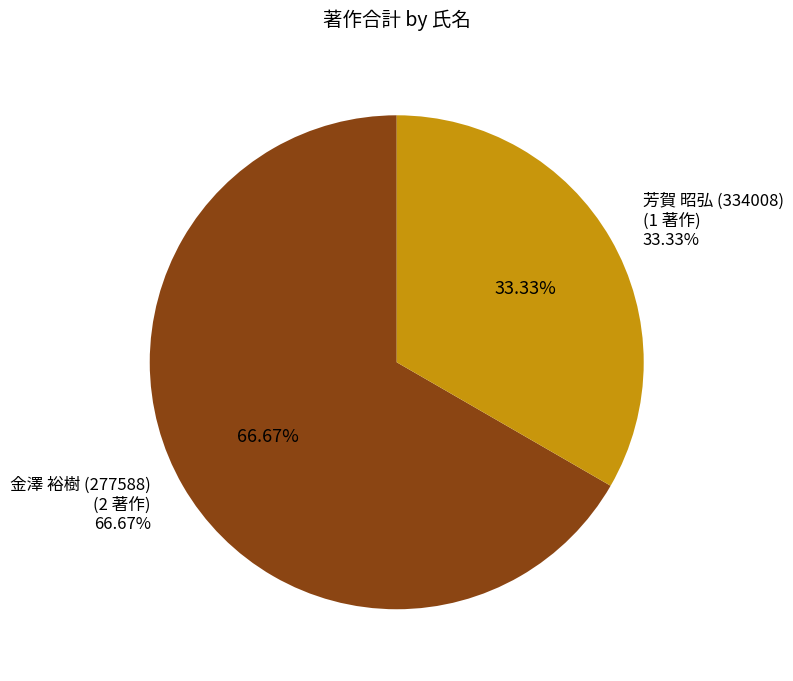

To the nearest percent, what is the combined percentage of 芳賀 昭弘 (334008) and 金澤 裕樹 (277588)?

100%